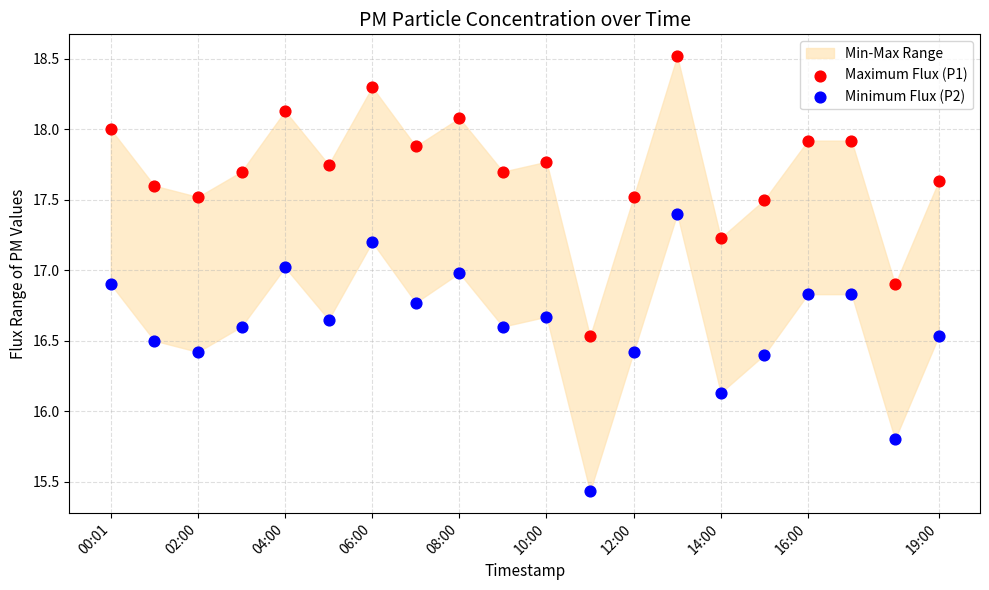

Which series contains the lowest Y value?

Minimum Flux (P2)